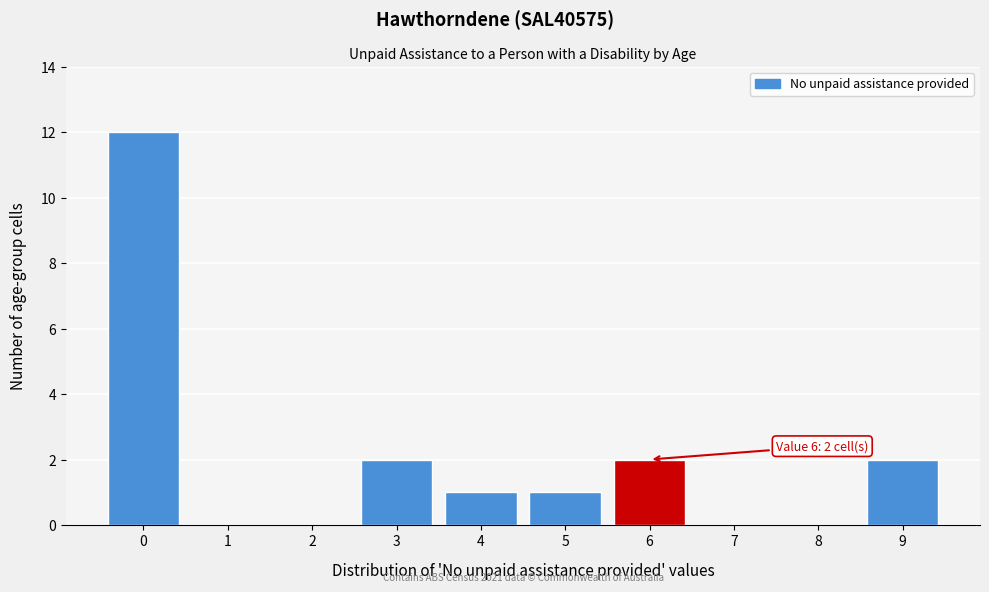

Reading left to right, list all the values displayed in this chart.

0=12	1=0	2=0	3=2	4=1	5=1	6=2	7=0	8=0	9=2